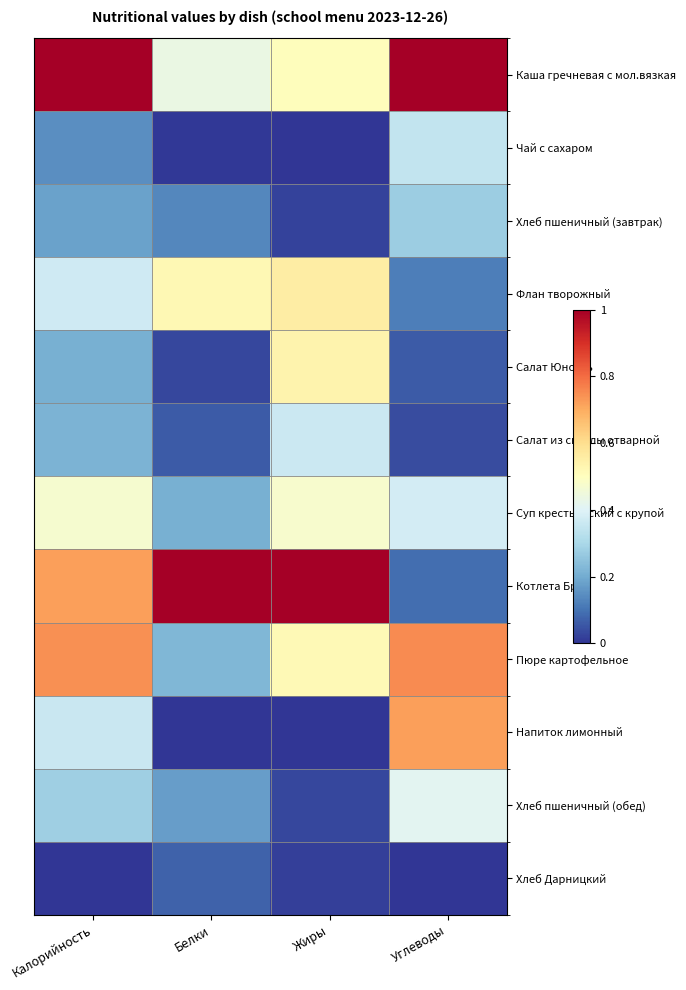

Rank the series at Калорийность from highest to lowest value.

Каша гречневая с мол.вязкая, Пюре картофельное, Котлета Бриз, Суп крестьянский с крупой, Флан творожный, Напиток лимонный, Хлеб пшеничный (обед), Салат из свеклы отварной, Салат Юность, Хлеб пшеничный (завтрак), Чай с сахаром, Хлеб Дарницкий